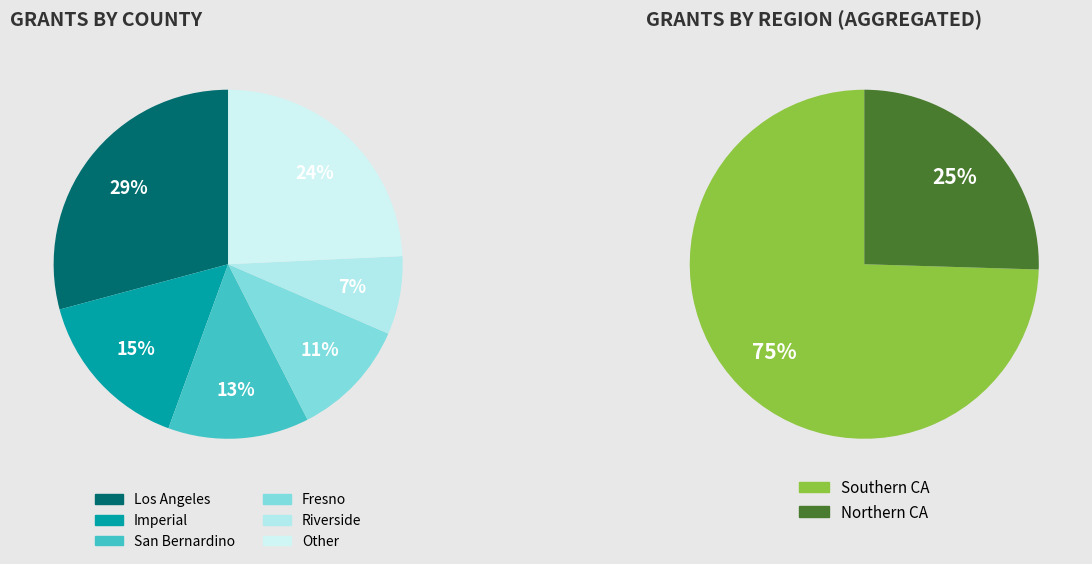

The San Bernardino slice represents 13% of the pie. True or false?

True